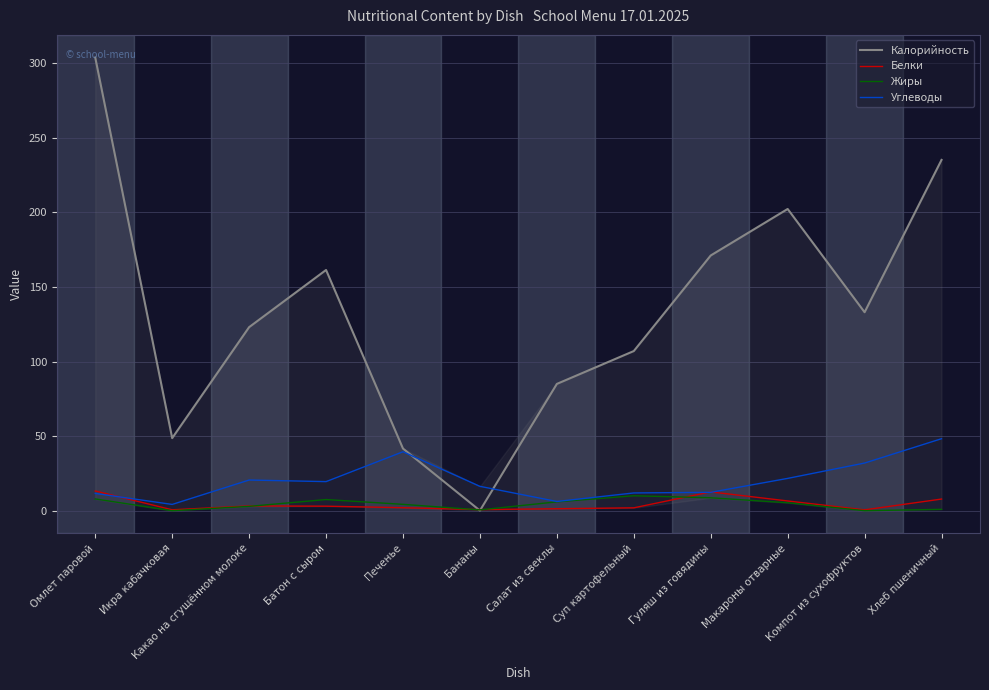

At which label does Углеводы first exceed 19?

Какао на сгущённом молоке